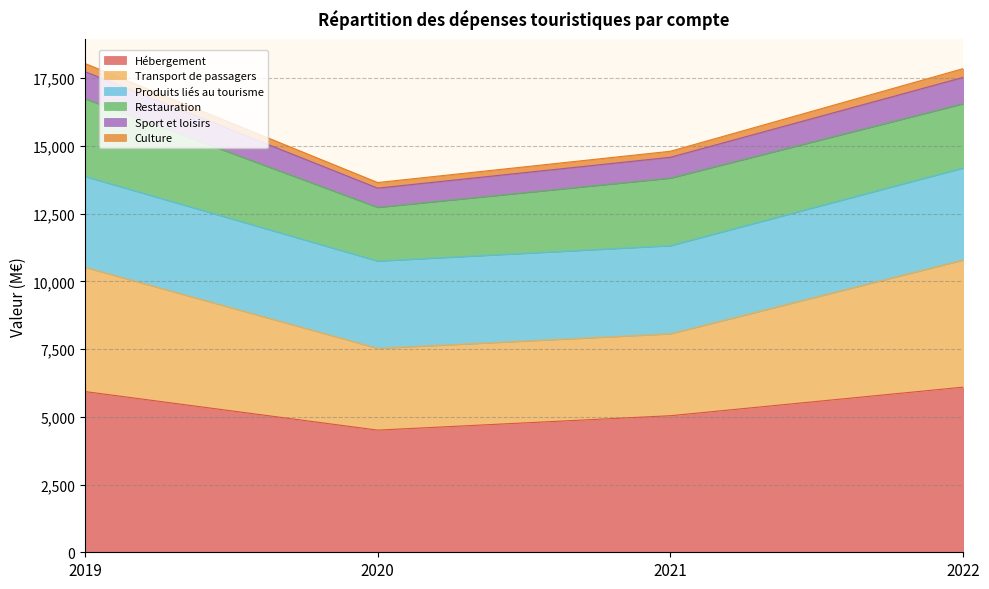

The value of Hébergement at 2020 is 2971.2. True or false?

False